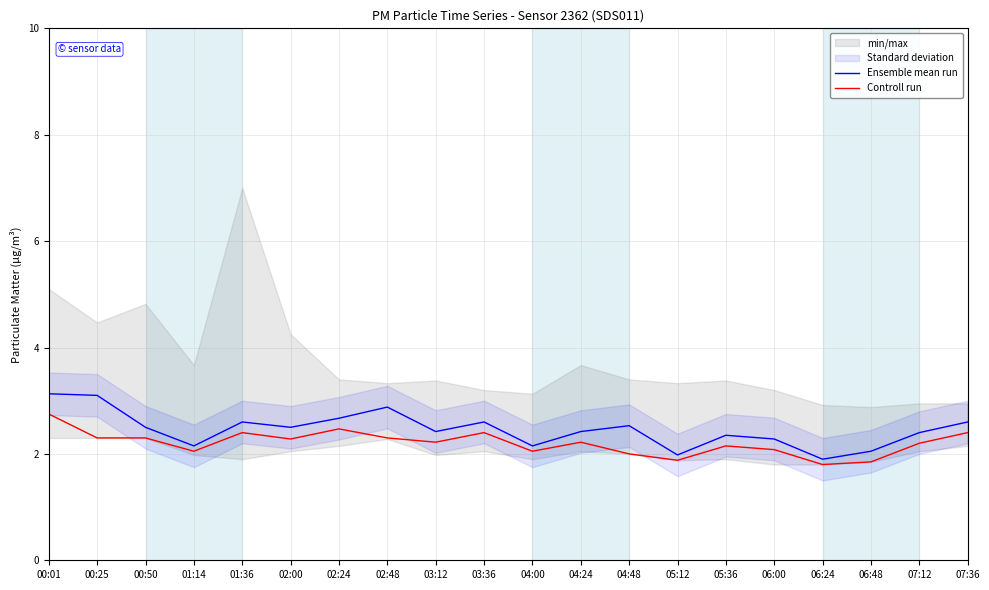

Rank the categories by Controll run value from highest to lowest.

00:01, 02:24, 01:36, 03:36, 07:36, 00:25, 00:50, 02:48, 02:00, 03:12, 04:24, 07:12, 05:36, 06:00, 01:14, 04:00, 04:48, 05:12, 06:48, 06:24